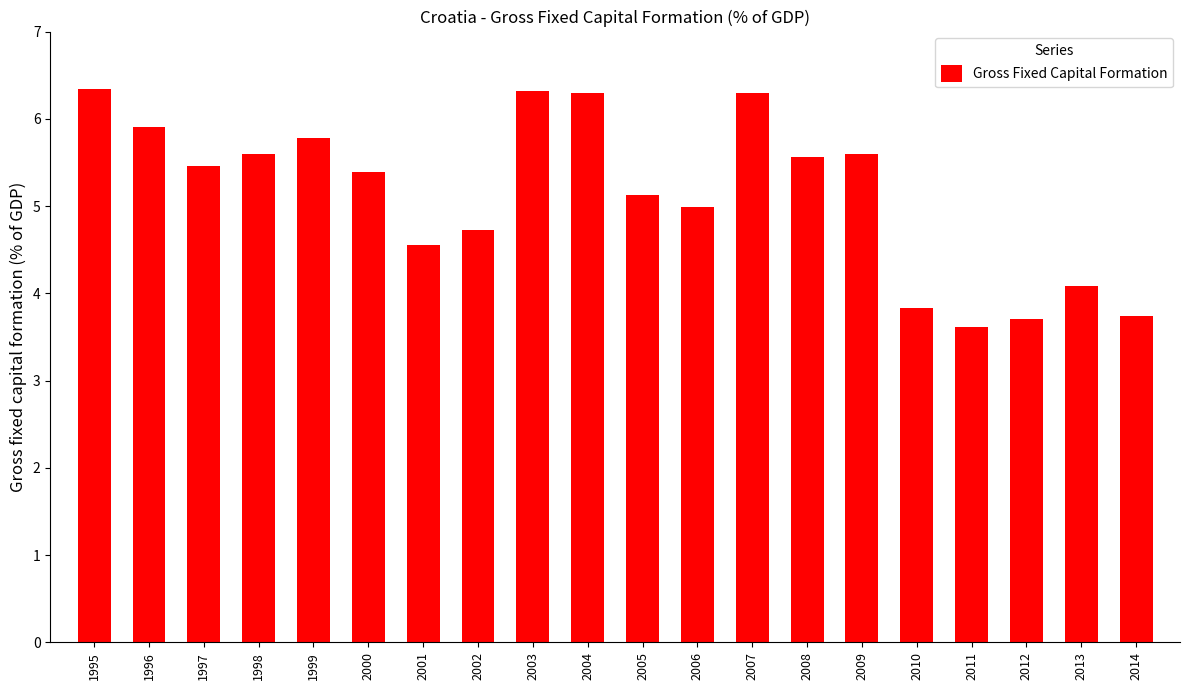

Are the bars grouped side by side (vs. stacked)?

No